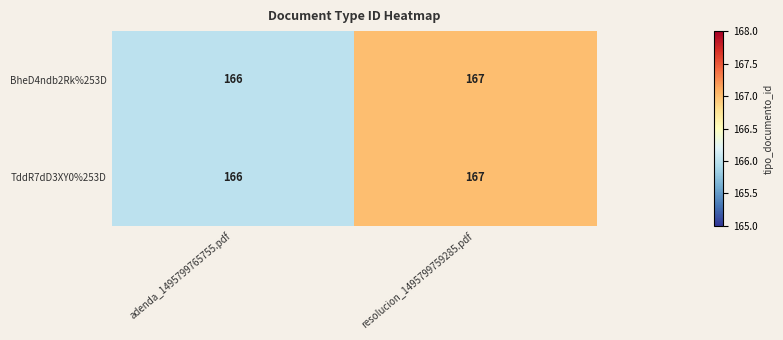

How many values in the BheD4ndb2Rk%253D series are below 167?

1